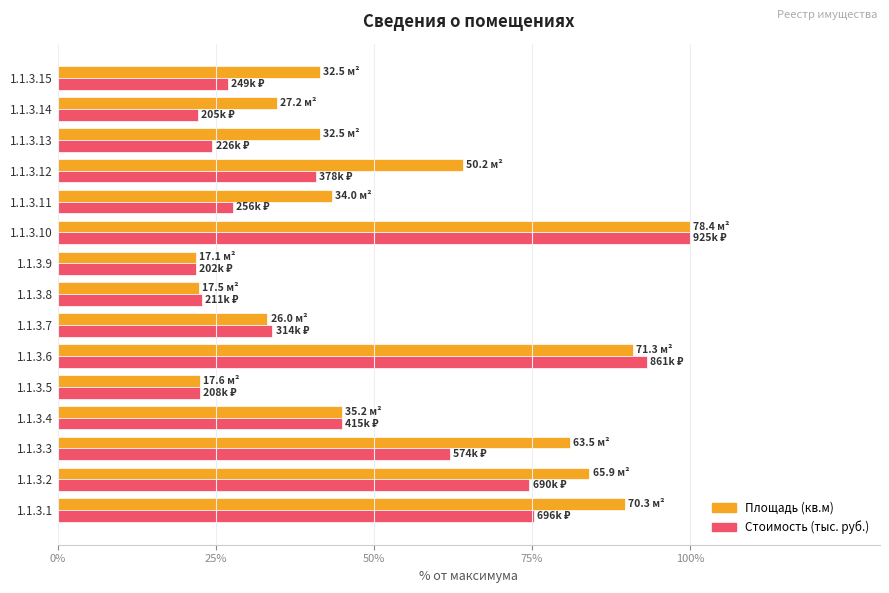

At which label is Площадь (кв.м) closest to 60?

1.1.3.12